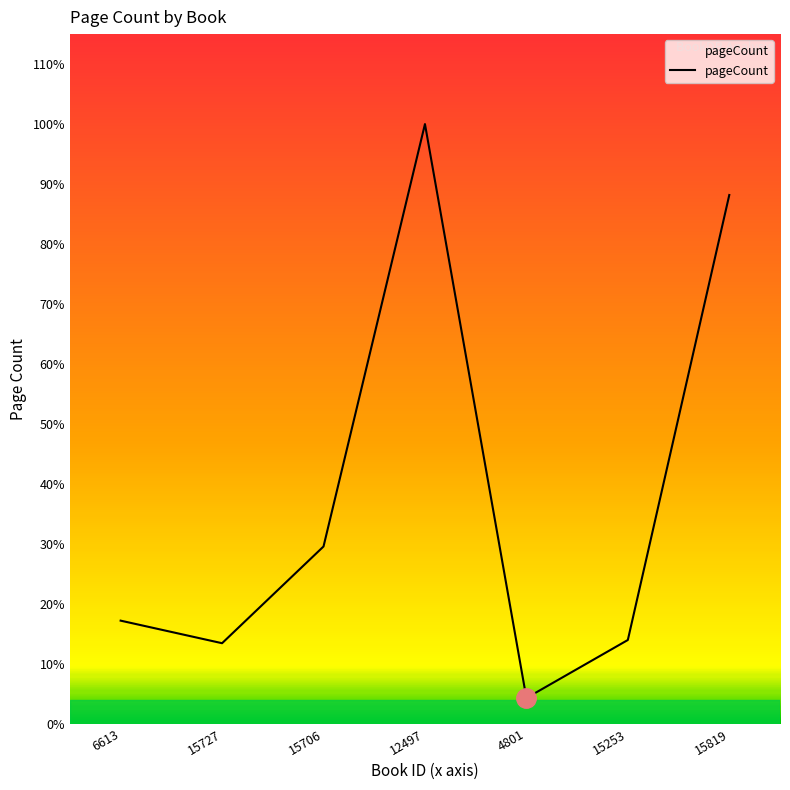

Does the chart display data point markers on the line(s)?

No